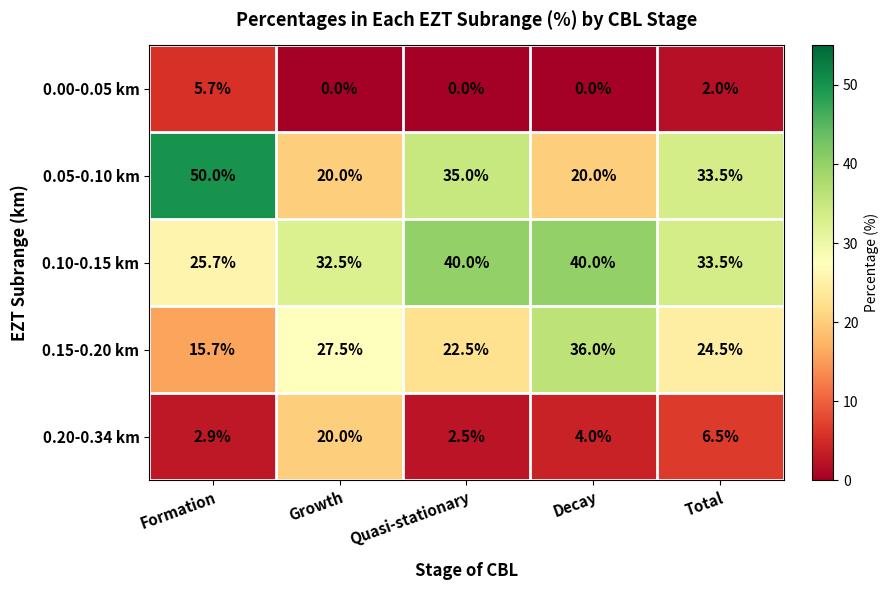

Rank the series by their maximum value, from lowest to highest.

0.00-0.05 km, 0.20-0.34 km, 0.15-0.20 km, 0.10-0.15 km, 0.05-0.10 km